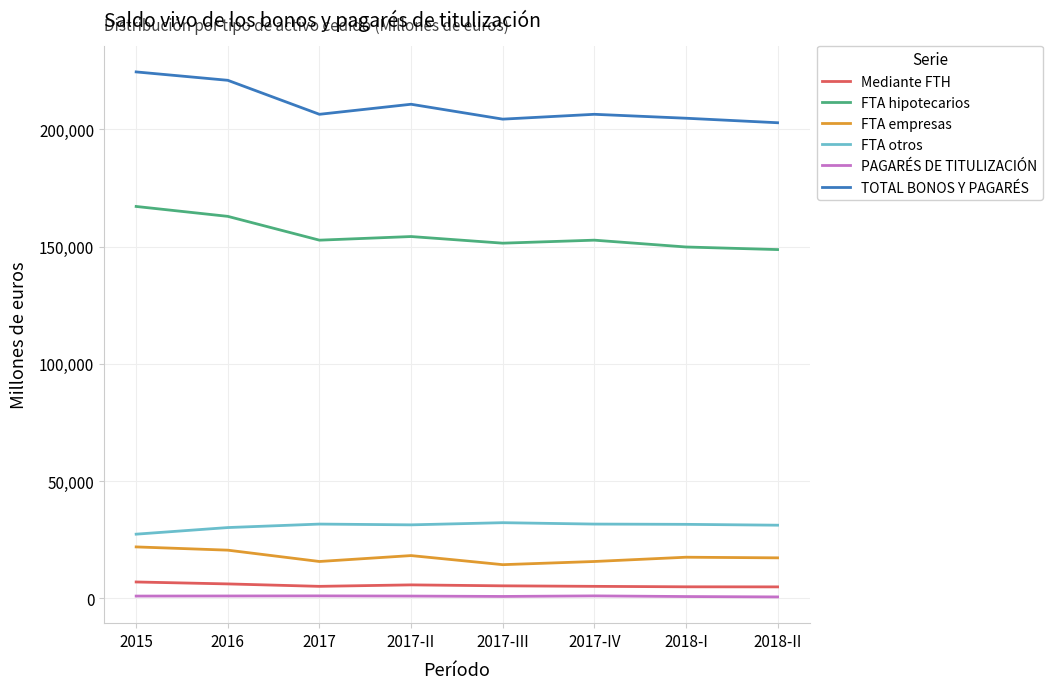

What is the minimum value for PAGARÉS DE TITULIZACIÓN?

640